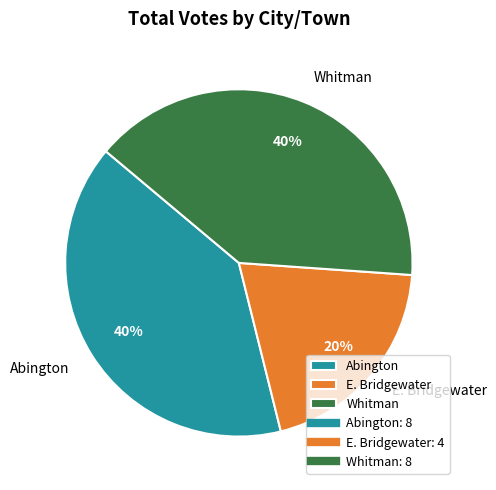

Count the number of slices in the pie.

3